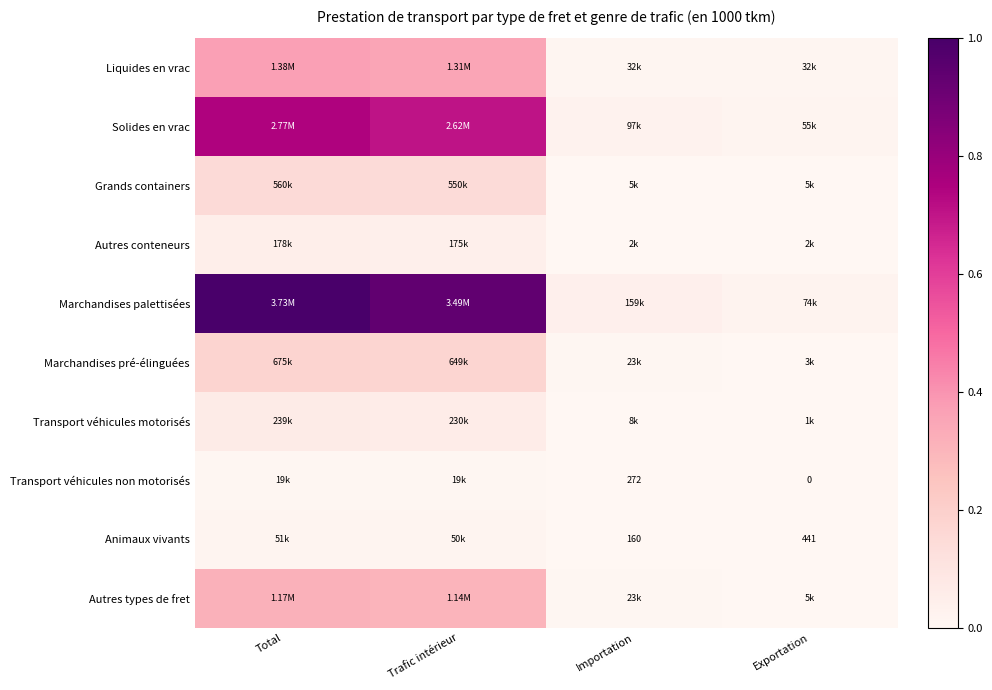

Rank the categories by Solides en vrac value from lowest to highest.

Exportation, Importation, Trafic intérieur, Total